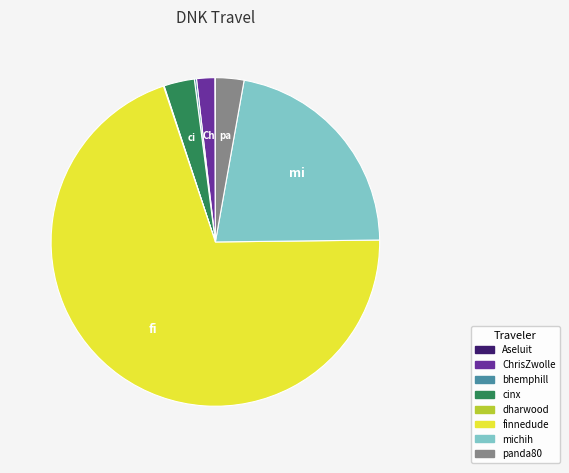

Which category has the biggest portion of the pie?

finnedude